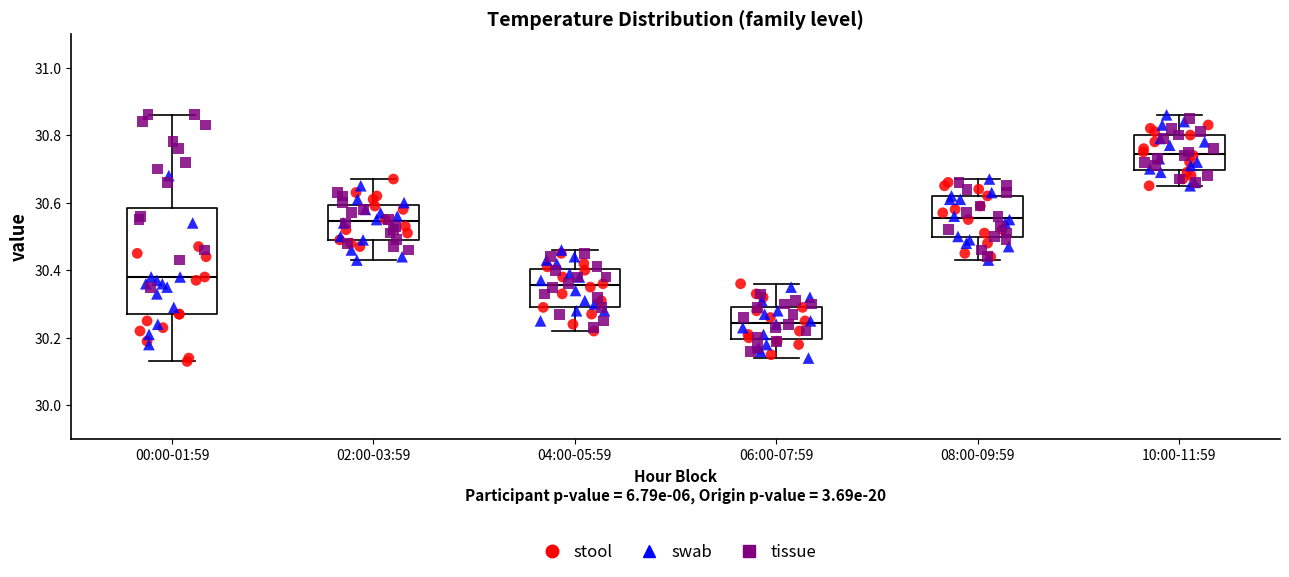

Comparing the boxes themselves (not the whiskers), which one is the tallest?

00:00-01:59